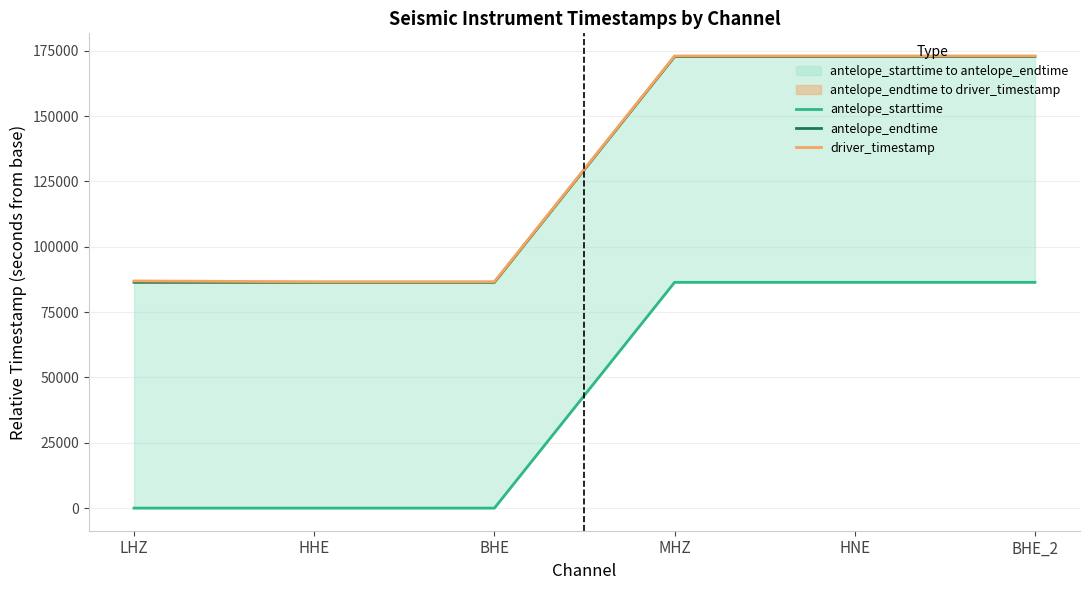

Which category has the lowest value in the antelope_endtime series?

LHZ